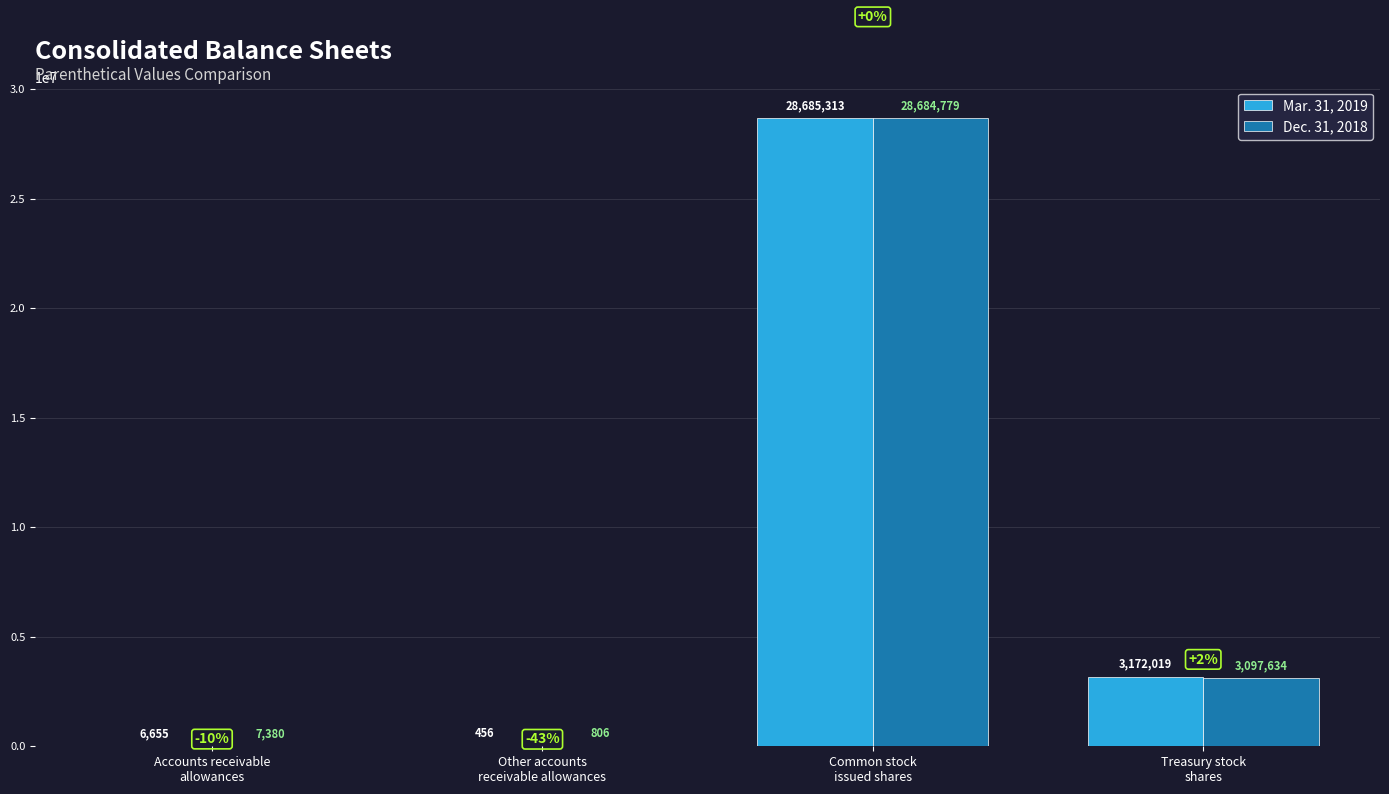

What is the sum of all Mar. 31, 2019 values?

31864443